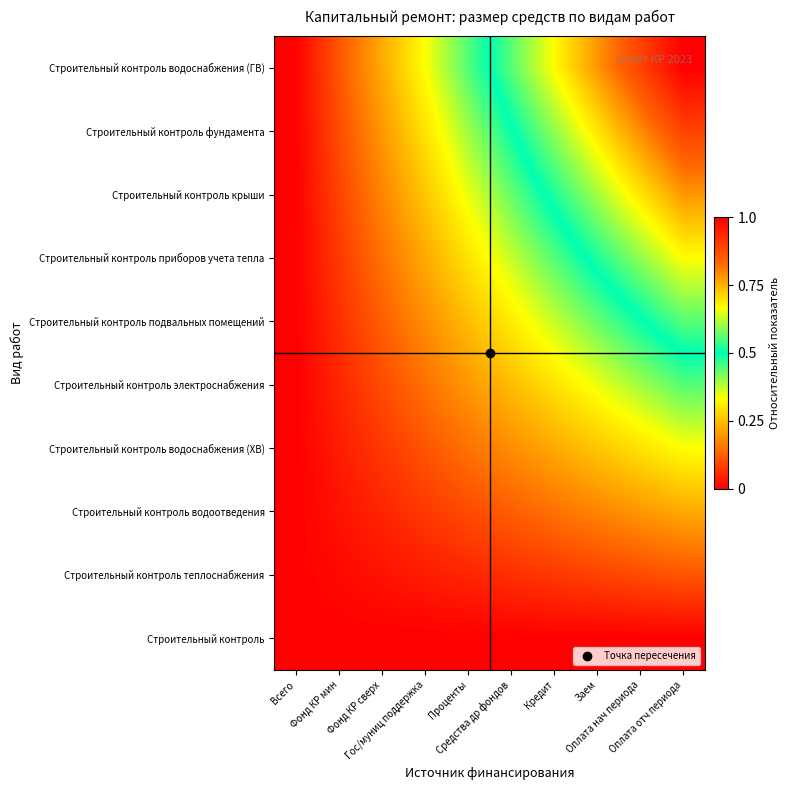

What is the difference between the highest and lowest values at Оплата отч периода?

1.0